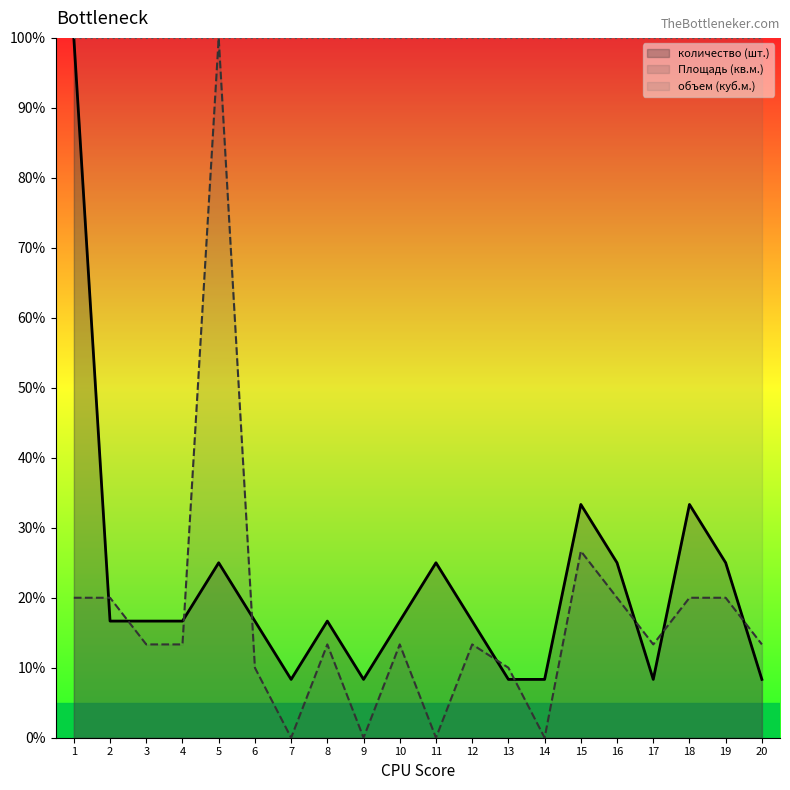

At which category does Площадь (кв.м.) _line reach its first local valley?

7